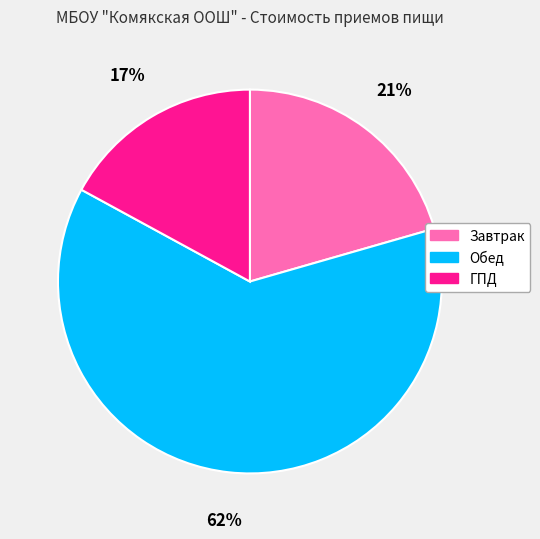

Combined, do Обед and Завтрак account for over 50%?

Yes